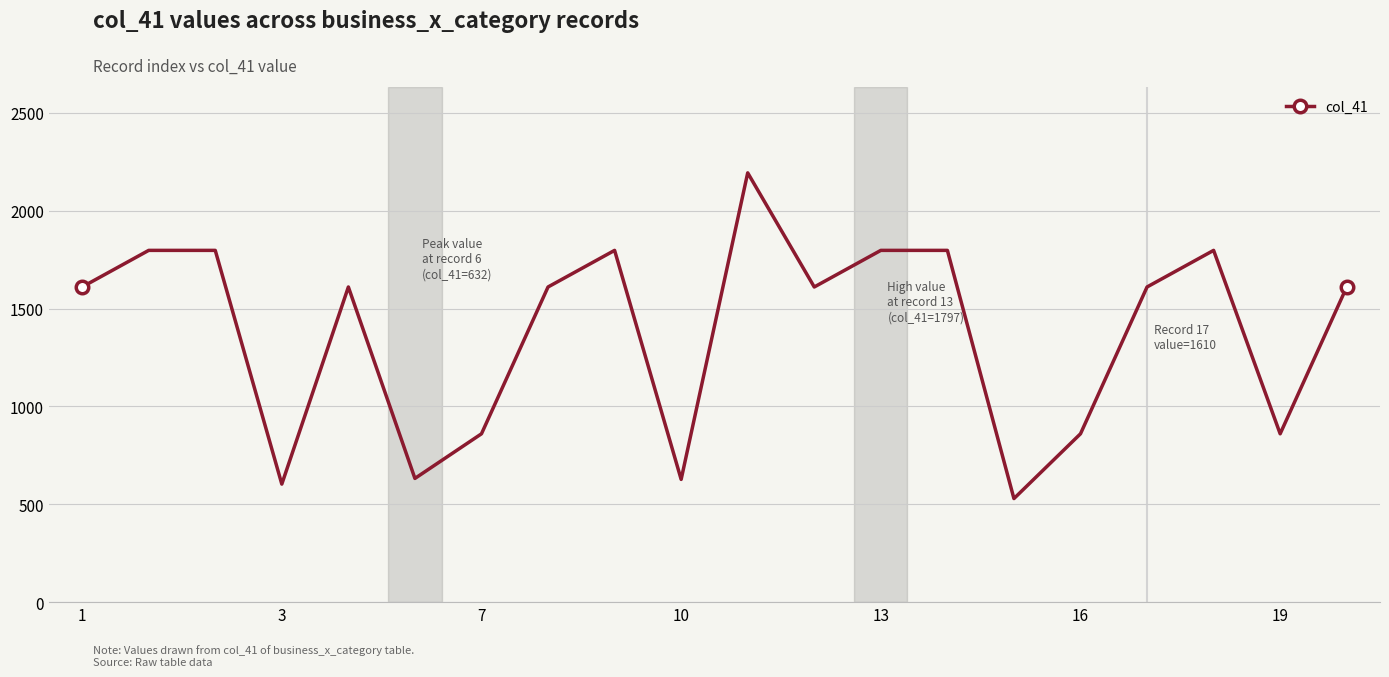

How many points are lower than both their immediate neighbors (excluding endpoints)?

6